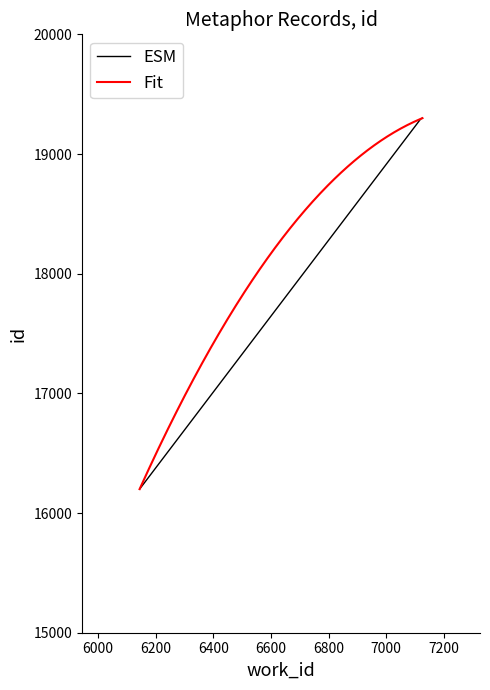

Between 6144 and 7120, which is larger?

7120